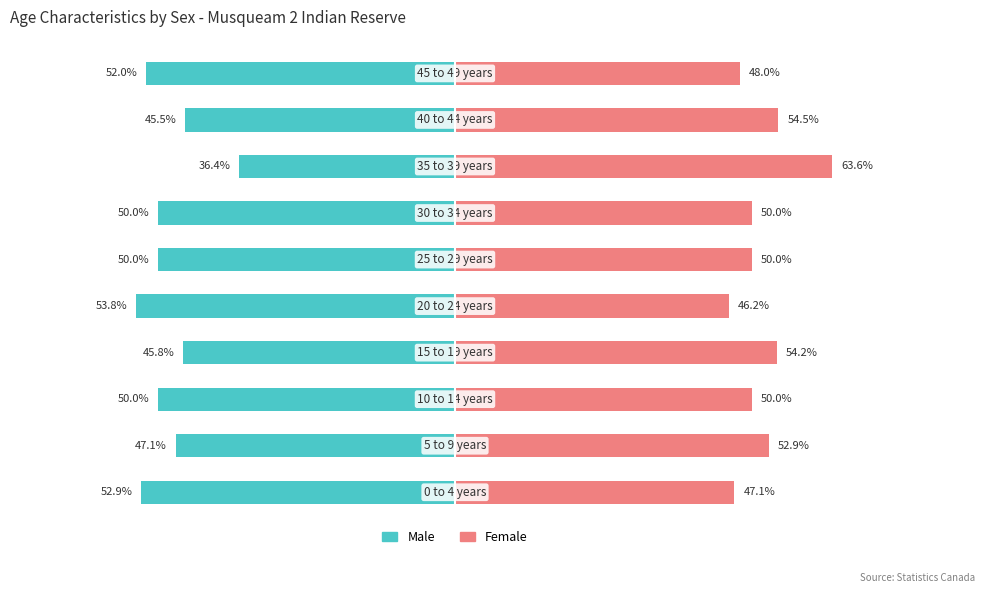

Which series has the largest total across all categories?

Female